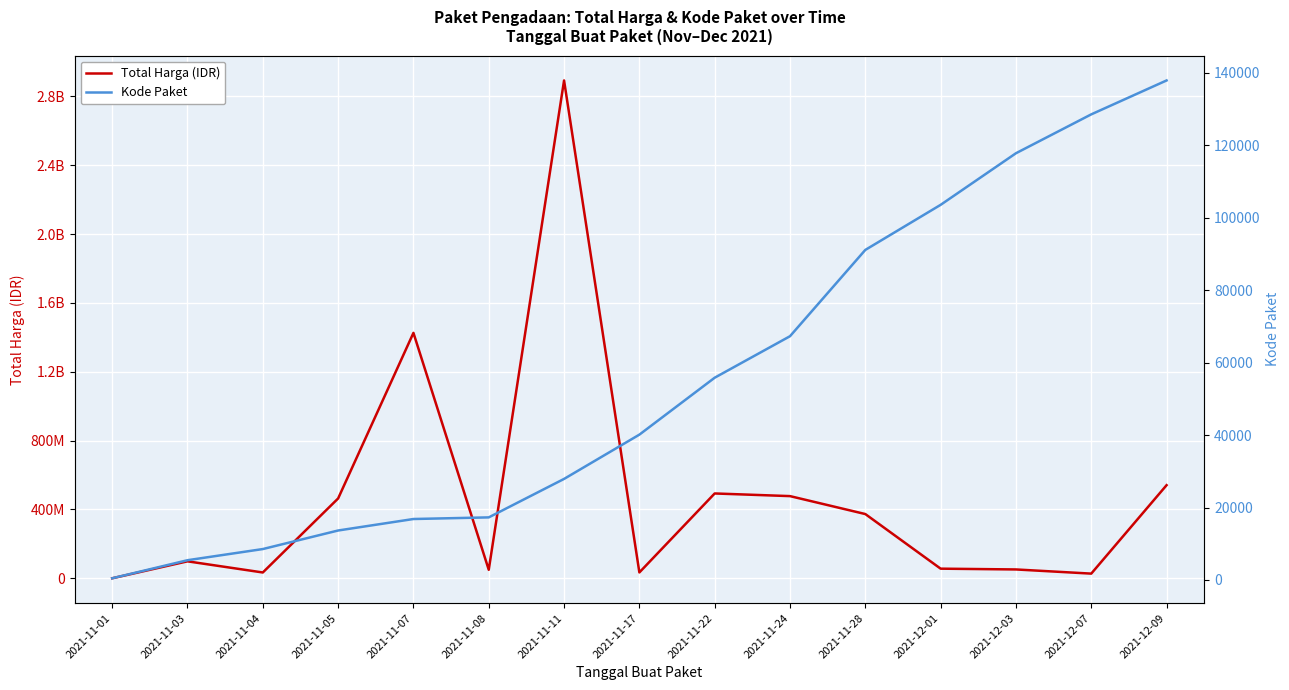

Is it true that Total Harga (IDR) equals 49730040 at 2021-11-08?

True